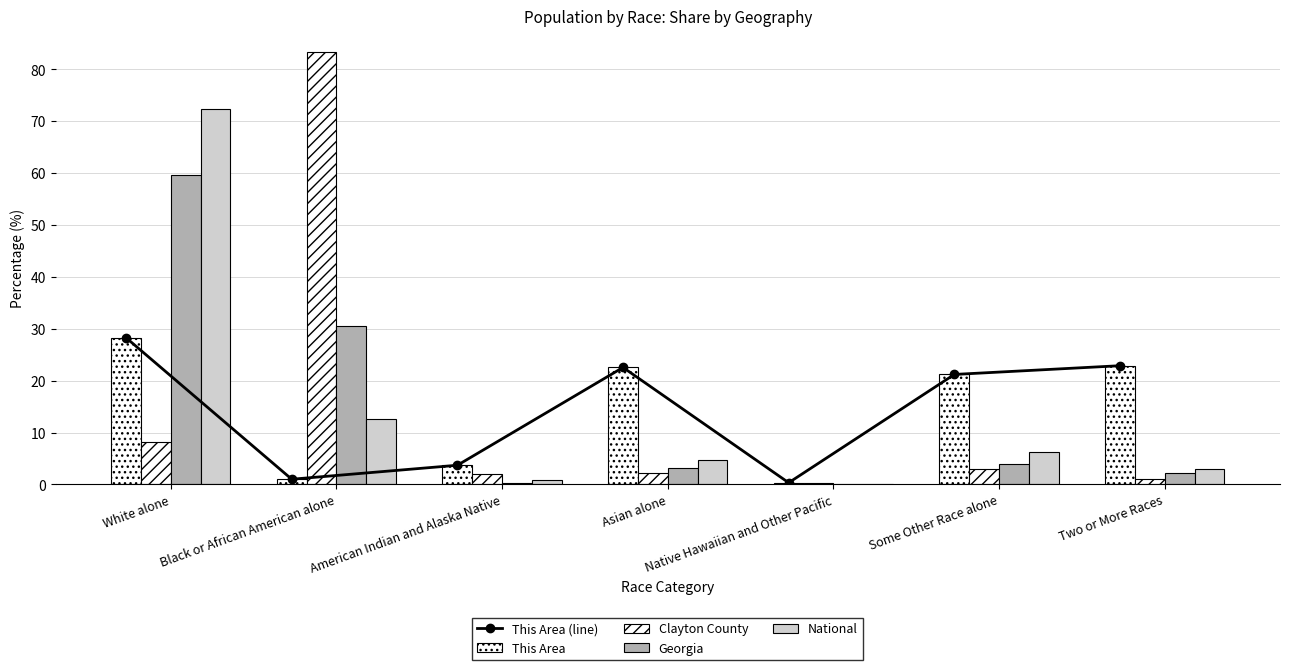

Rank the categories by This Area (line) value from lowest to highest.

Native Hawaiian and Other Pacific, Black or African American alone, American Indian and Alaska Native, Some Other Race alone, Asian alone, Two or More Races, White alone